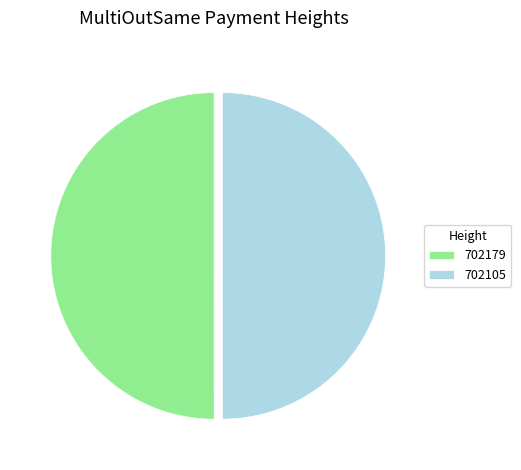

The 702105 slice represents 50% of the pie. True or false?

True